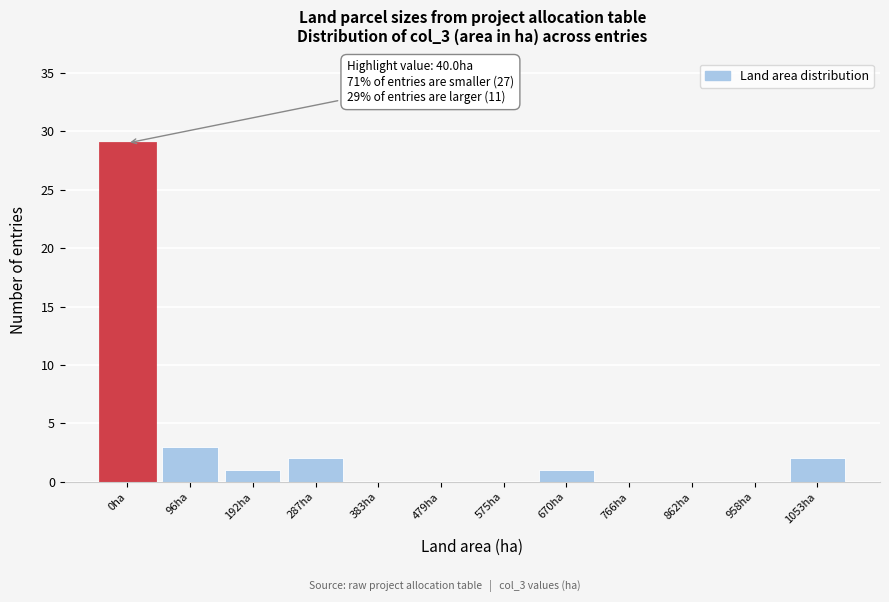

Reading right to left, what are all the values shown in this chart?

1053ha=2	958ha=0	862ha=0	766ha=0	670ha=1	575ha=0	479ha=0	383ha=0	287ha=2	192ha=1	96ha=3	0ha=29